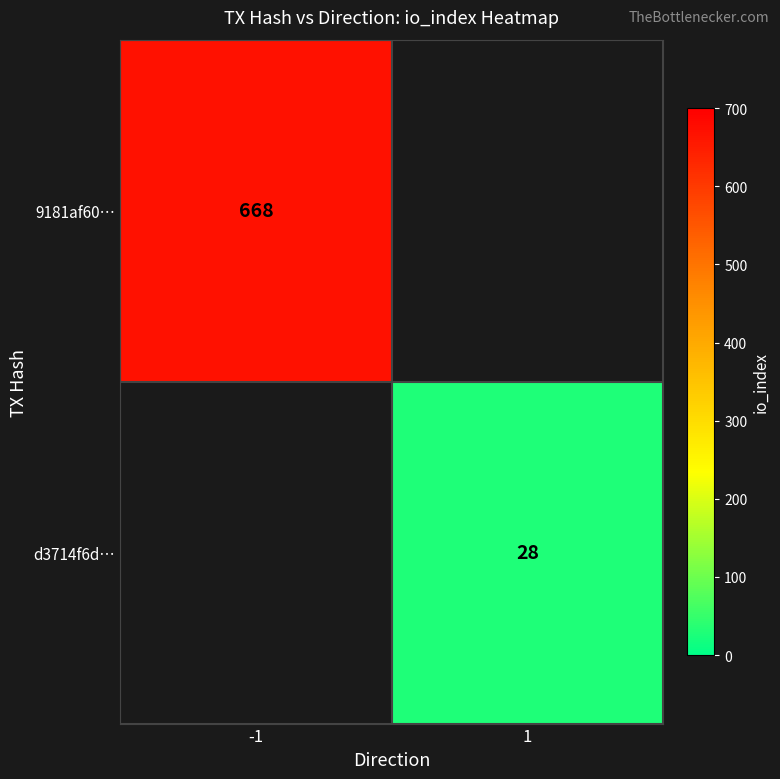

True or false: 9181af60… has a value of 668 at -1.

True